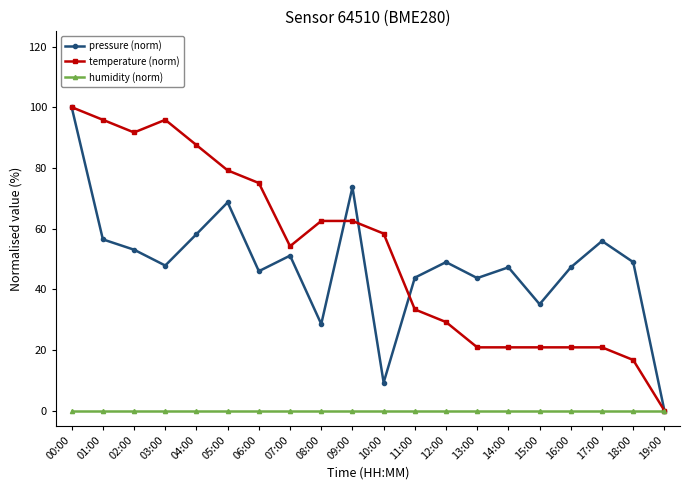

What is the sum of the temperature (norm) values at 15:00 and 12:00?

50.0